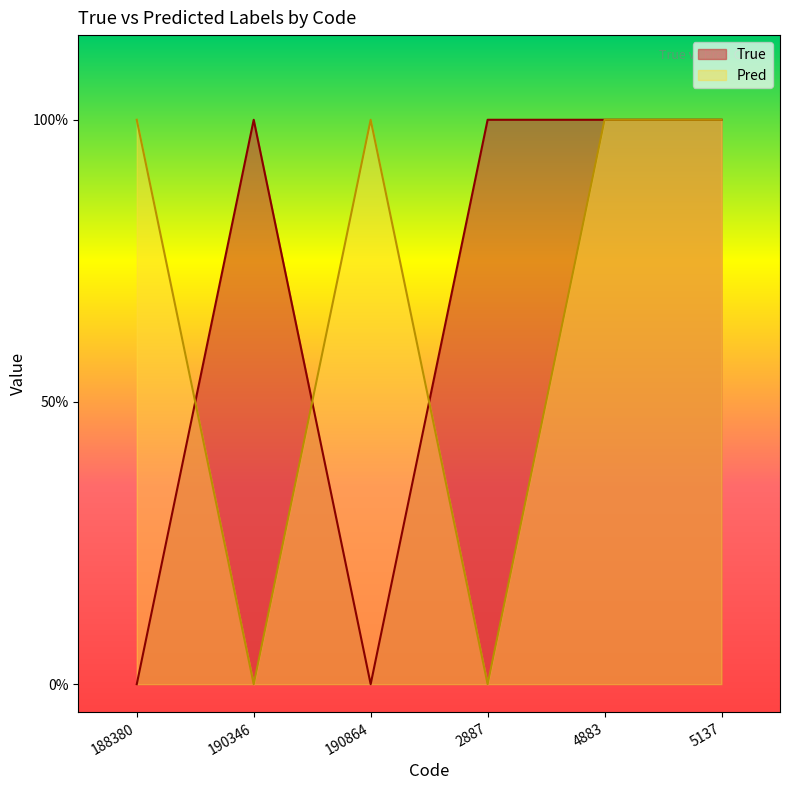

What is the difference between the maximum and minimum values in the Pred series?

1